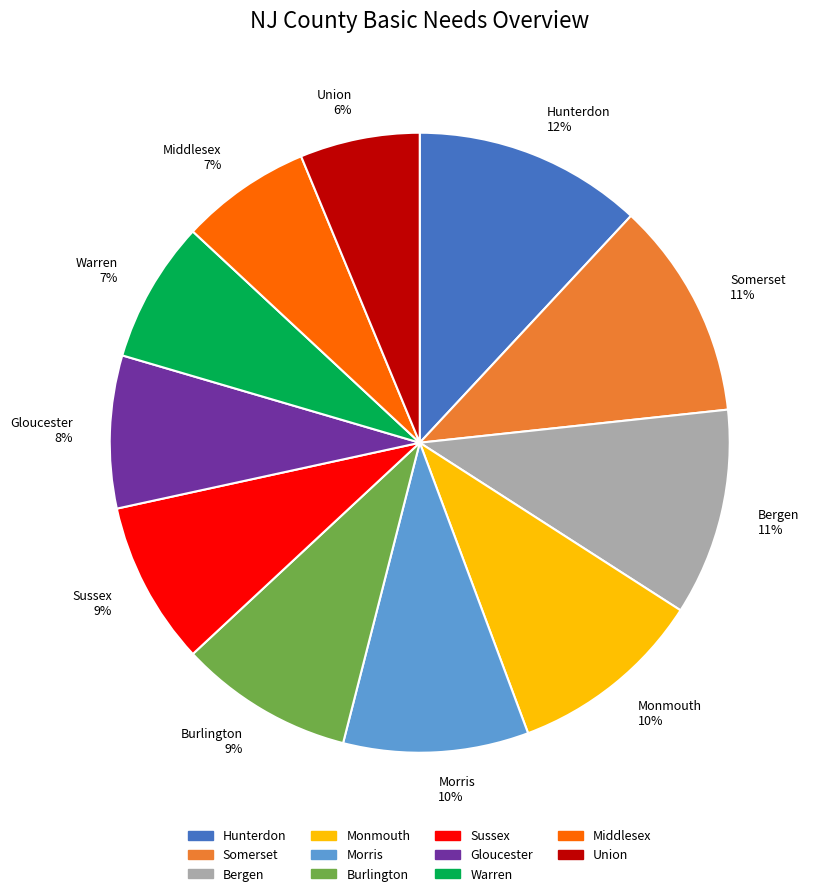

What is the smallest slice in the pie chart?

Union